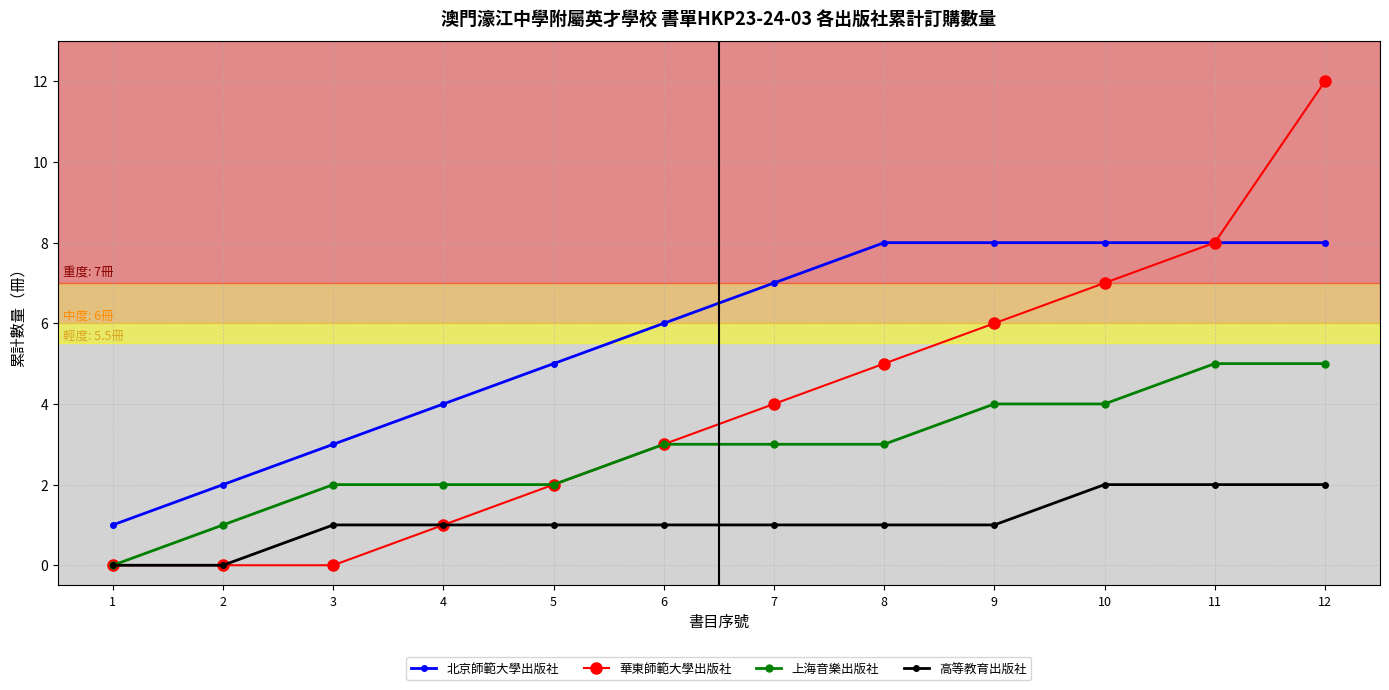

What is the spread (max minus min) of values at 11?

6